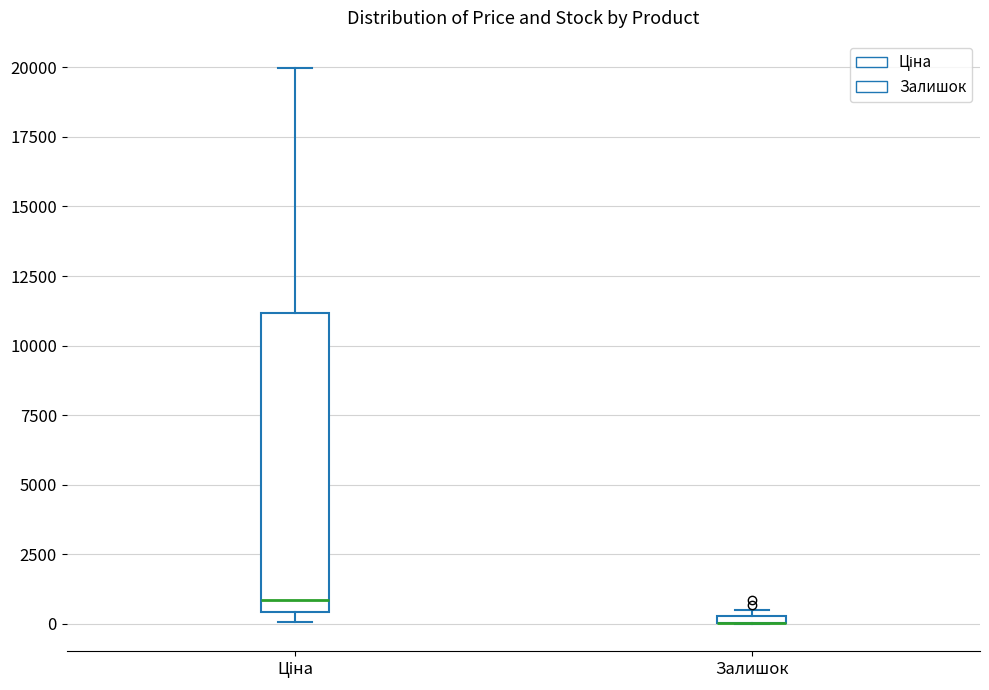

Where does the median line of the box for Ціна sit on the y-axis? The values are not printed on the chart, so give them approximately, as read against the axis.

1000